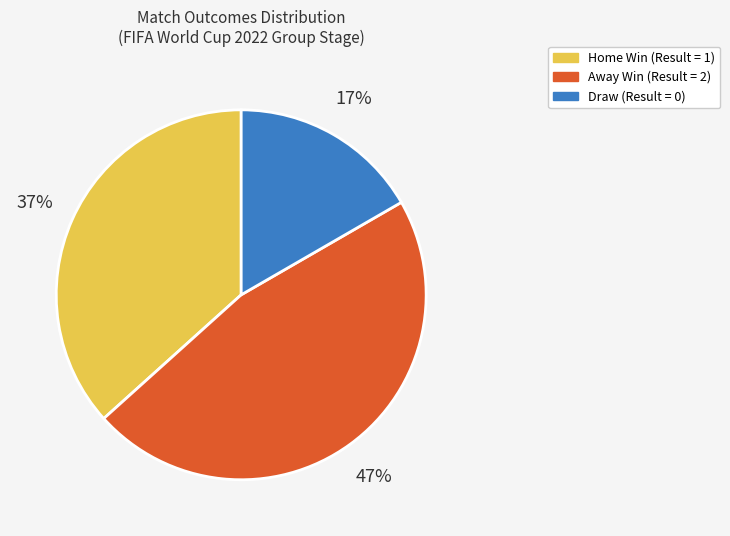

How many slices are in this pie chart?

3